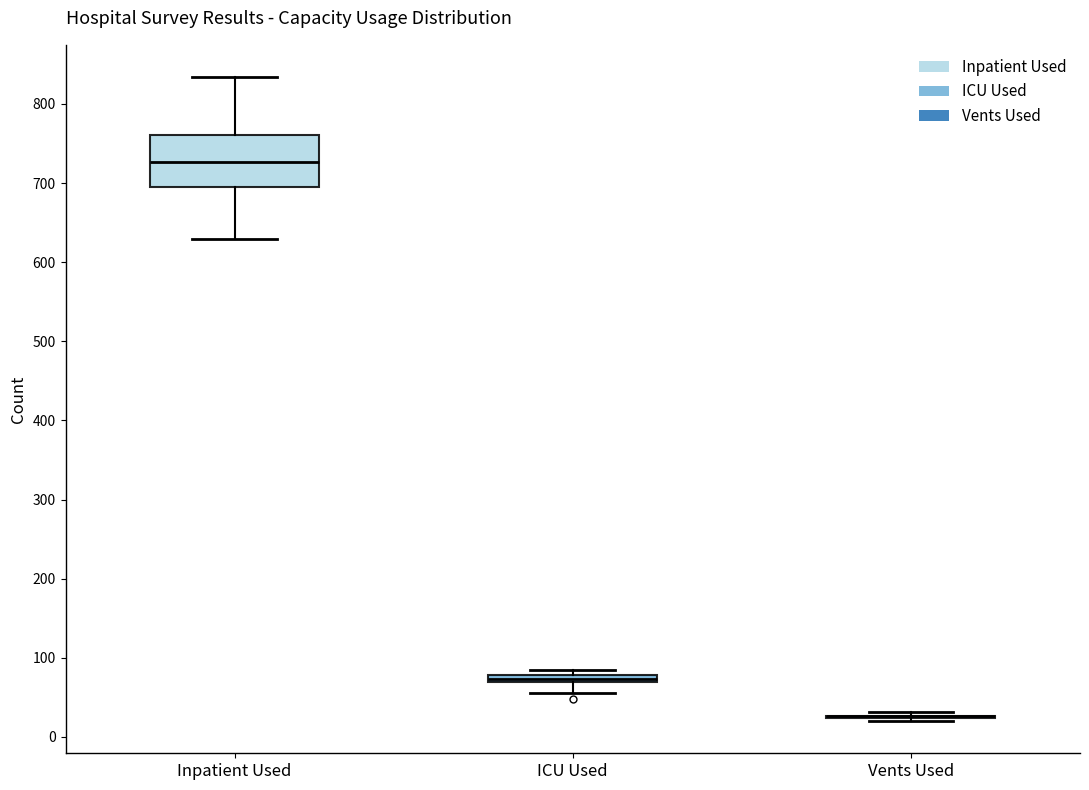

Comparing the boxes themselves (not the whiskers), which one is the tallest?

Inpatient Used